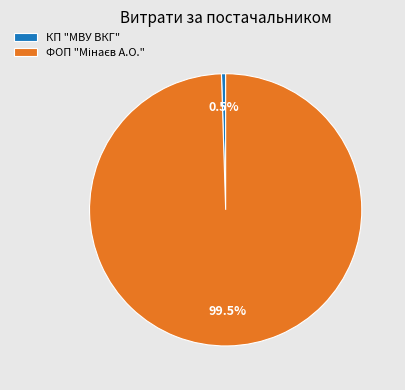

How much of the chart is everything except КП "МВУ ВКГ"?

99.5%